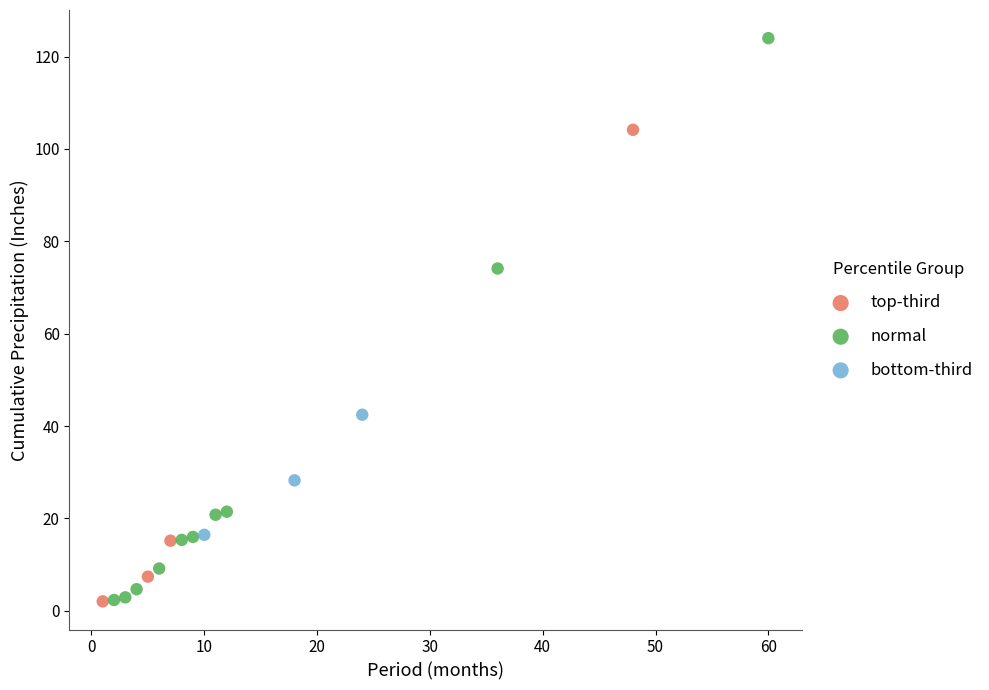

Which series reaches the maximum Y coordinate?

normal